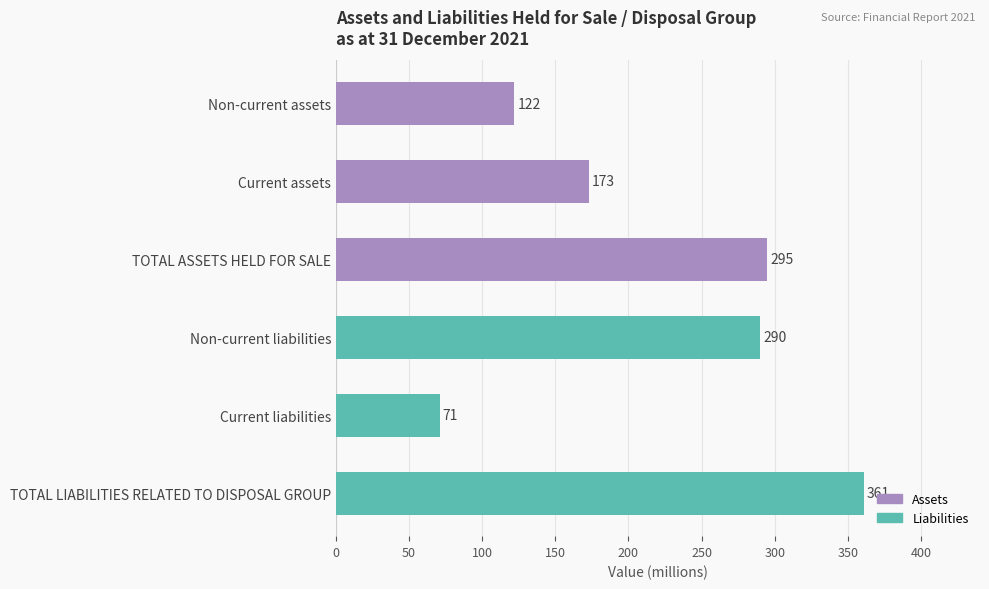

The chart shows a value of 290 at Non-current liabilities. True or false?

True